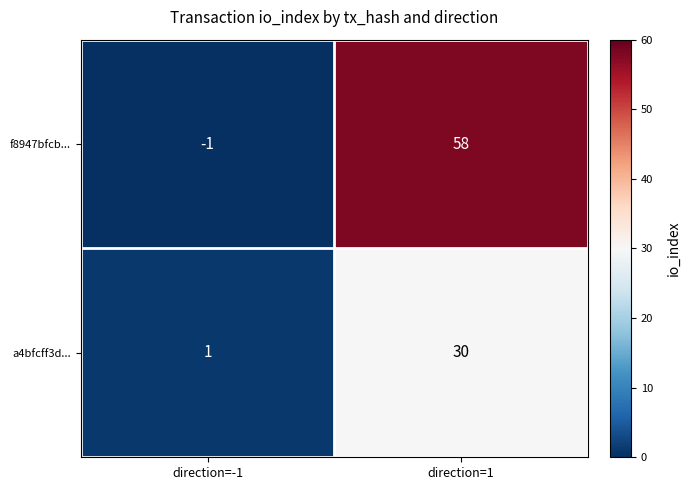

What is the difference between the maximum and minimum values in the a4bfcff3d... series?

29